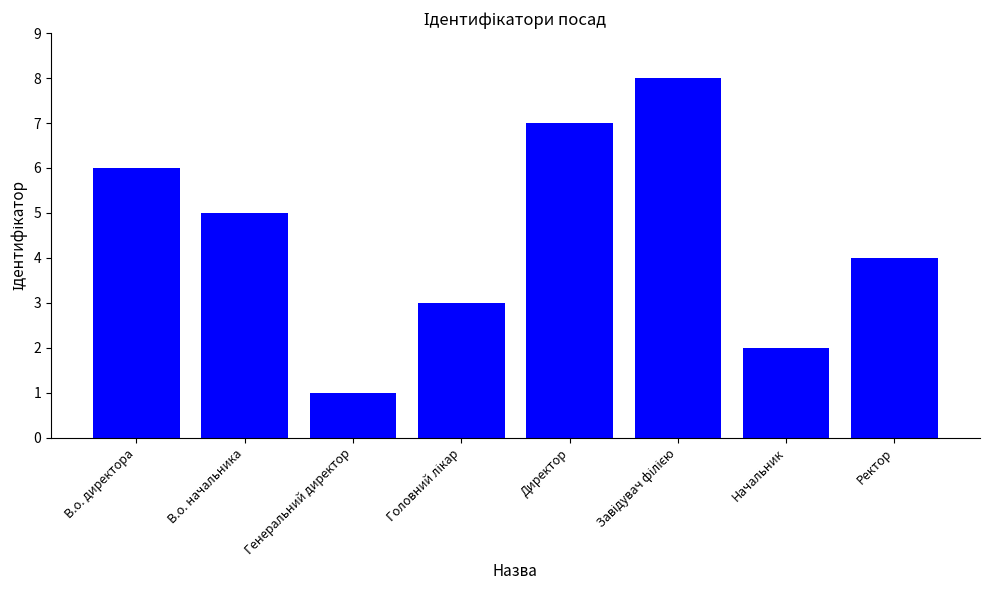

How many bars are there in total?

8